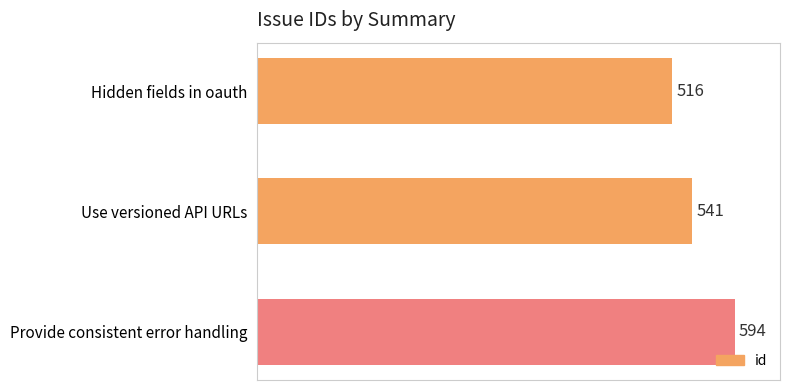

Reading bottom to top, what are all the values shown in this chart?

Provide consistent error handling=594	Use versioned API URLs=541	Hidden fields in oauth=516